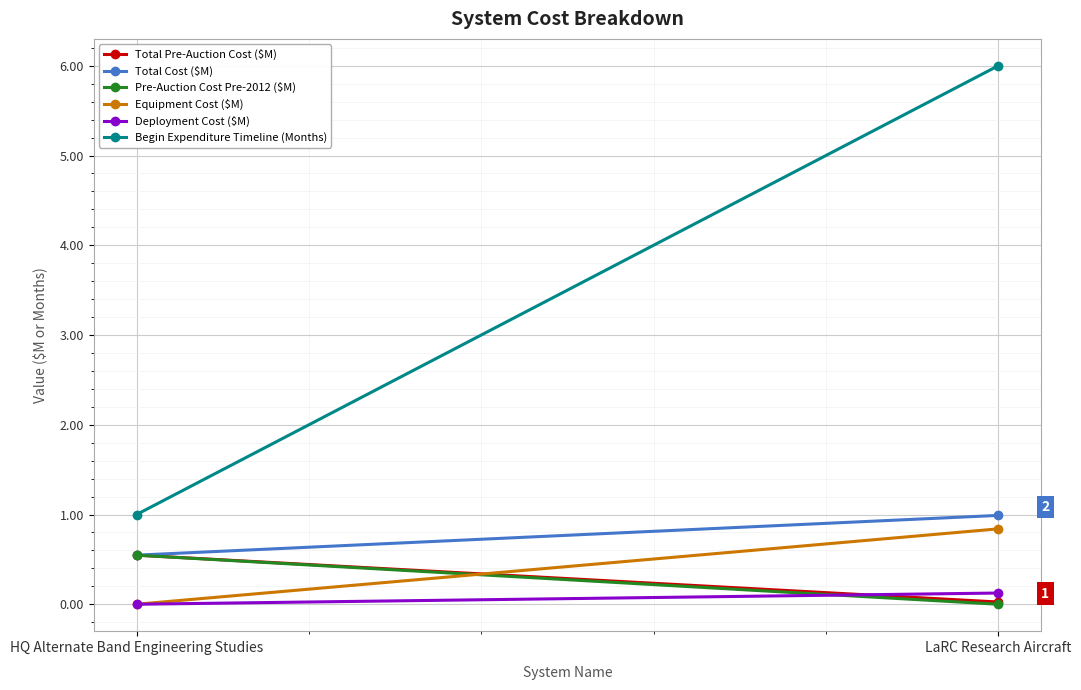

At HQ Alternate Band Engineering Studies, list the series in order from smallest to largest.

Equipment Cost ($M), Deployment Cost ($M), Total Pre-Auction Cost ($M), Total Cost ($M), Pre-Auction Cost Pre-2012 ($M), Begin Expenditure Timeline (Months)